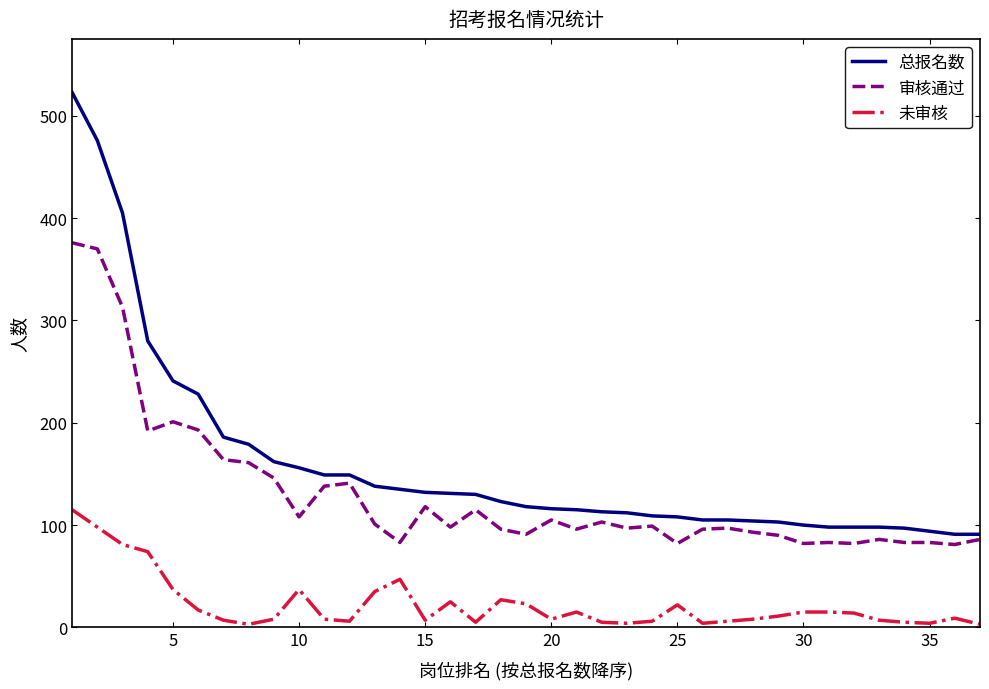

Rank the series by their maximum value, from lowest to highest.

未审核, 审核通过, 总报名数